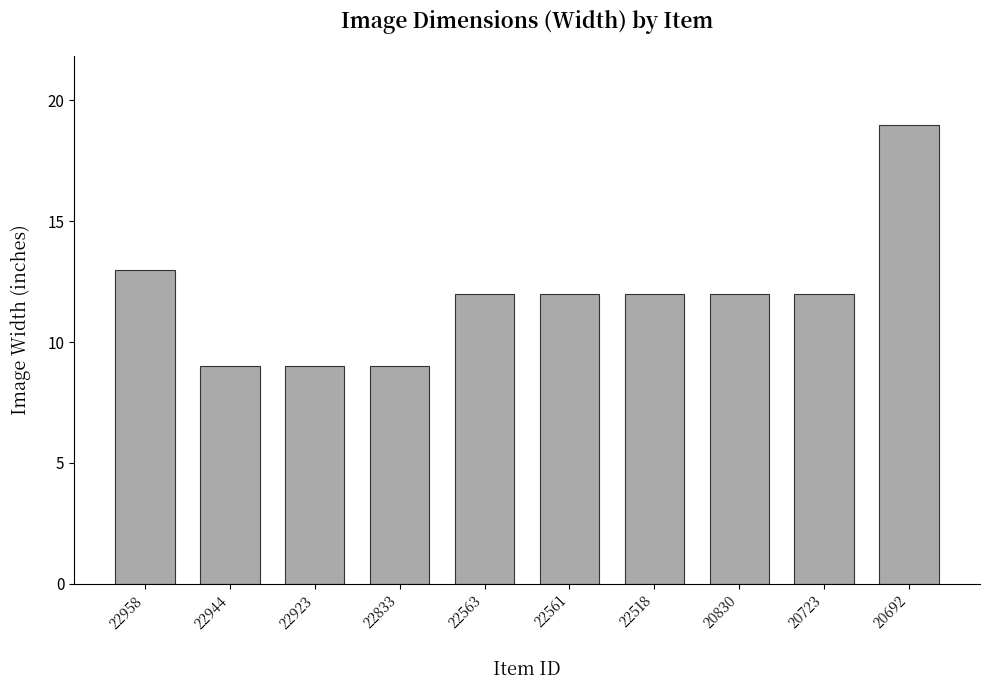

The value at 22923 is 3. True or false?

False